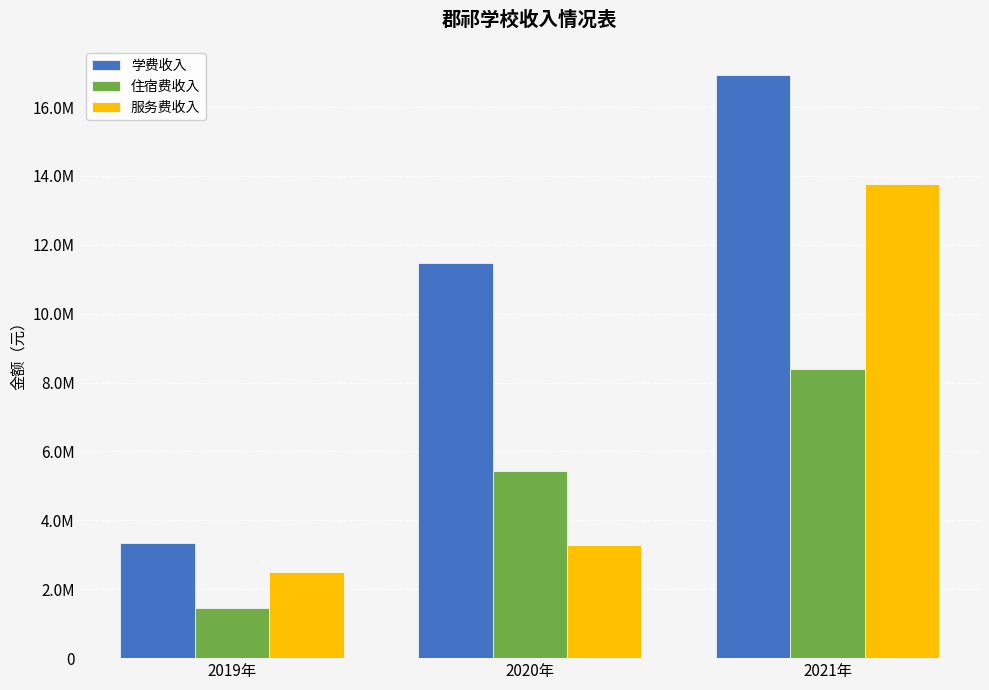

Reading left to right, list all the values displayed in this chart.

学费收入: 3331500.0	11464880.0	16921080.0
住宿费收入: 1456800.0	5420268.0	8406700.0
服务费收入: 2491300.0	3281457.5	13776345.5